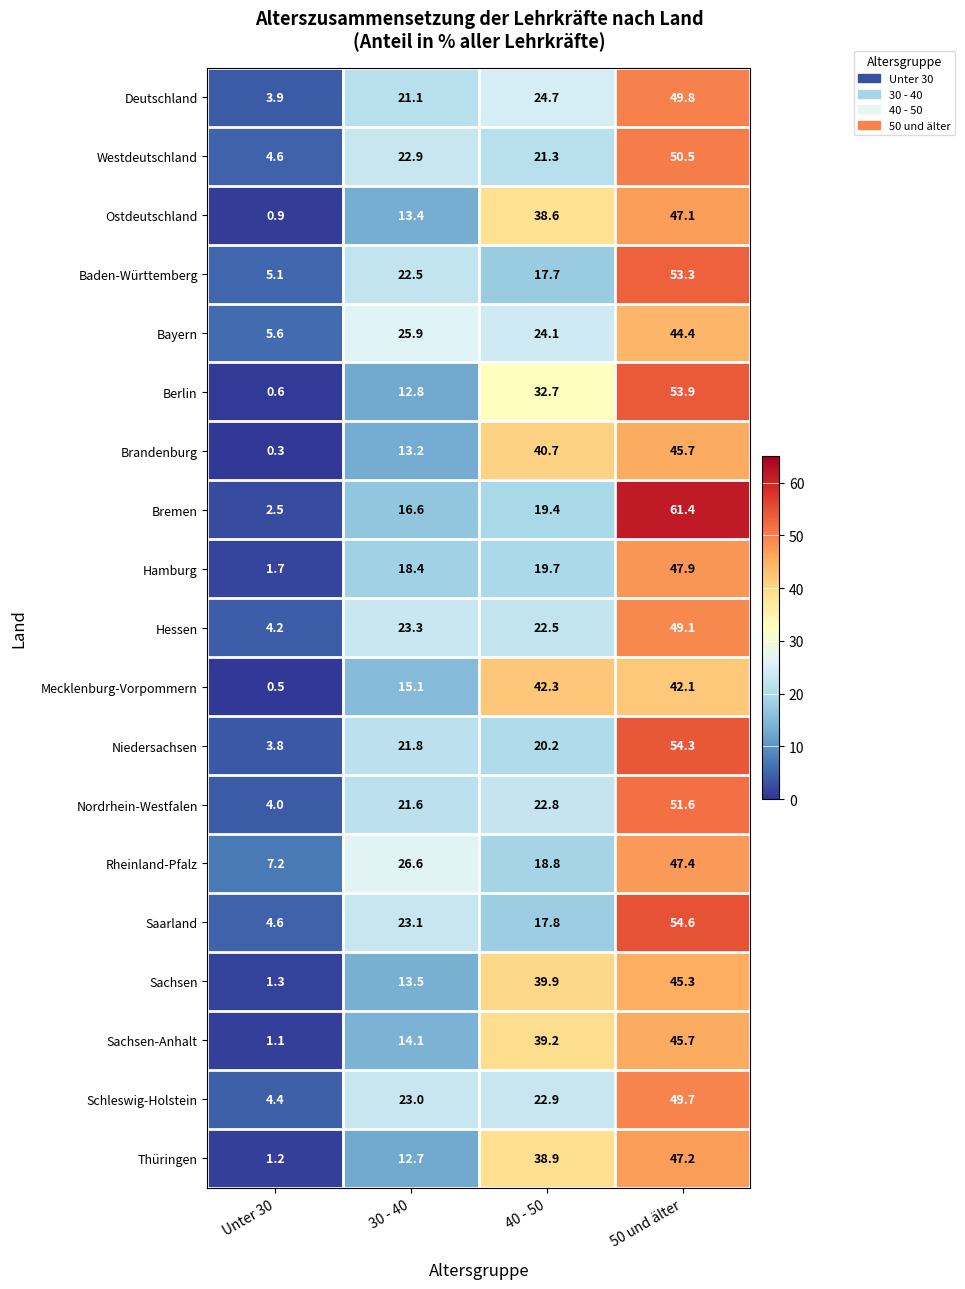

At which label does Niedersachsen first exceed 21?

30 - 40